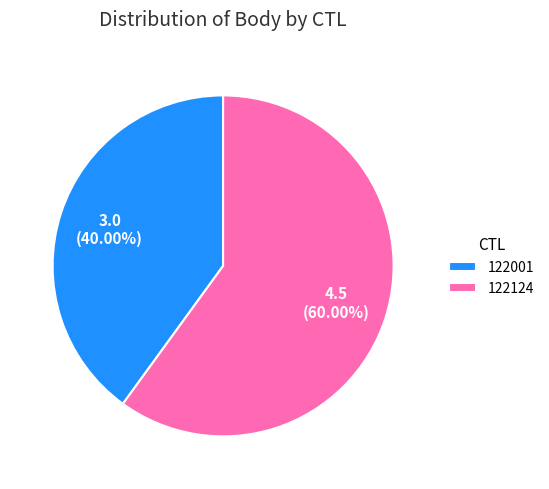

What portion of the pie excludes 122124?

40.0%